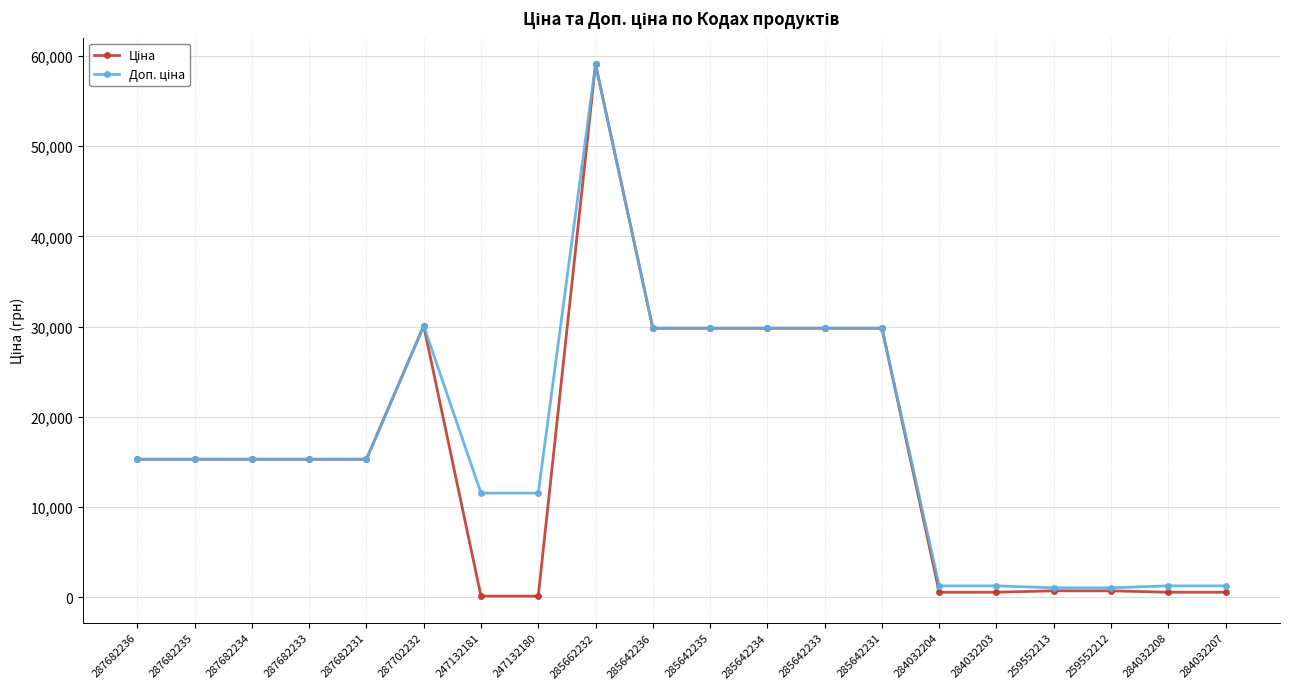

At which category is the sum across all series the highest?

285662232